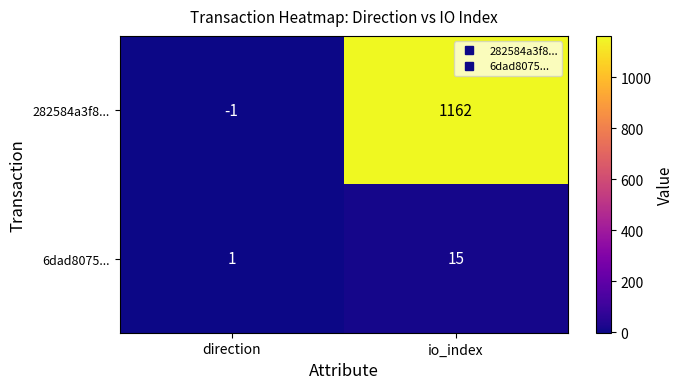

Is it true that 6dad8075... equals 15 at io_index?

True